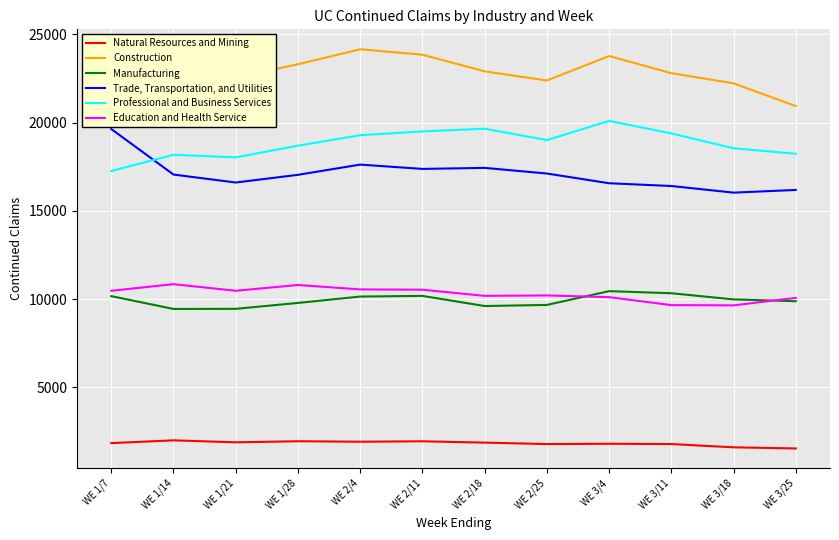

Rank the series at WE 3/11 from highest to lowest value.

Construction, Professional and Business Services, Trade, Transportation, and Utilities, Manufacturing, Education and Health Service, Natural Resources and Mining